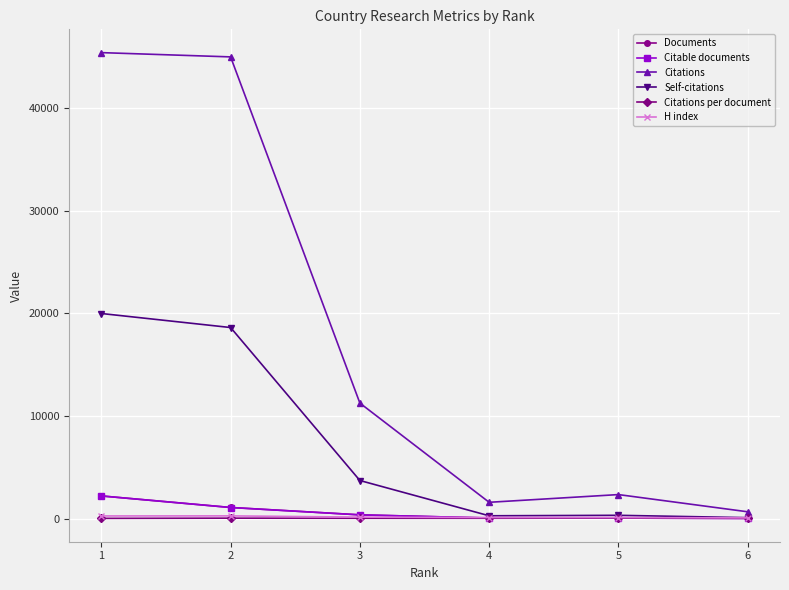

True or false: Citations per document and H index cross at least once.

False